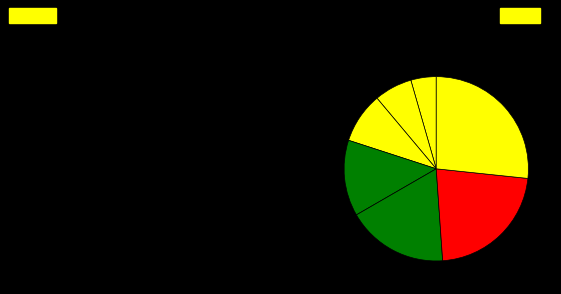

How many slices are in this pie chart?

7